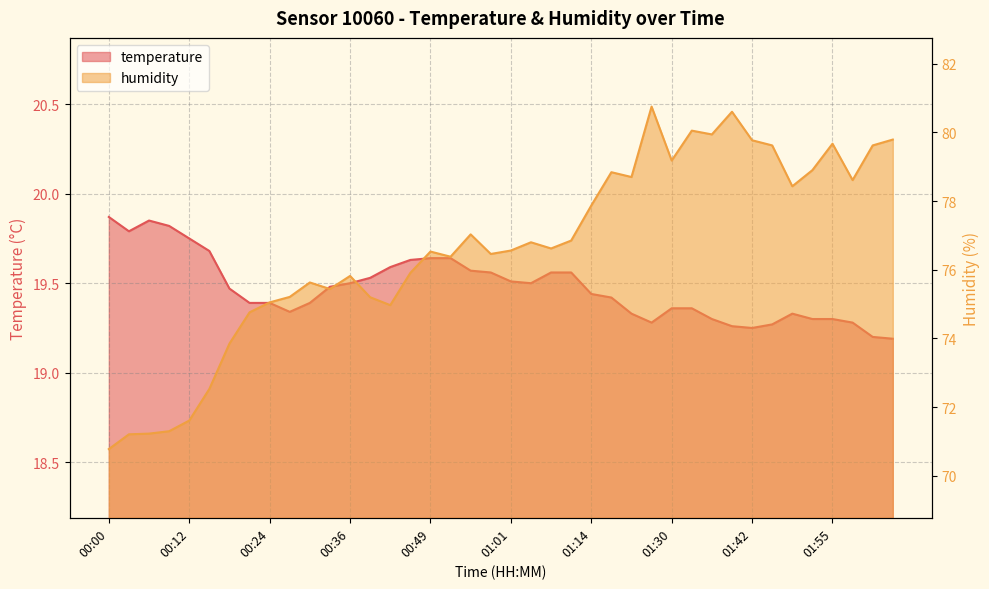

The value of humidity at 00:15 is 124.1. True or false?

False